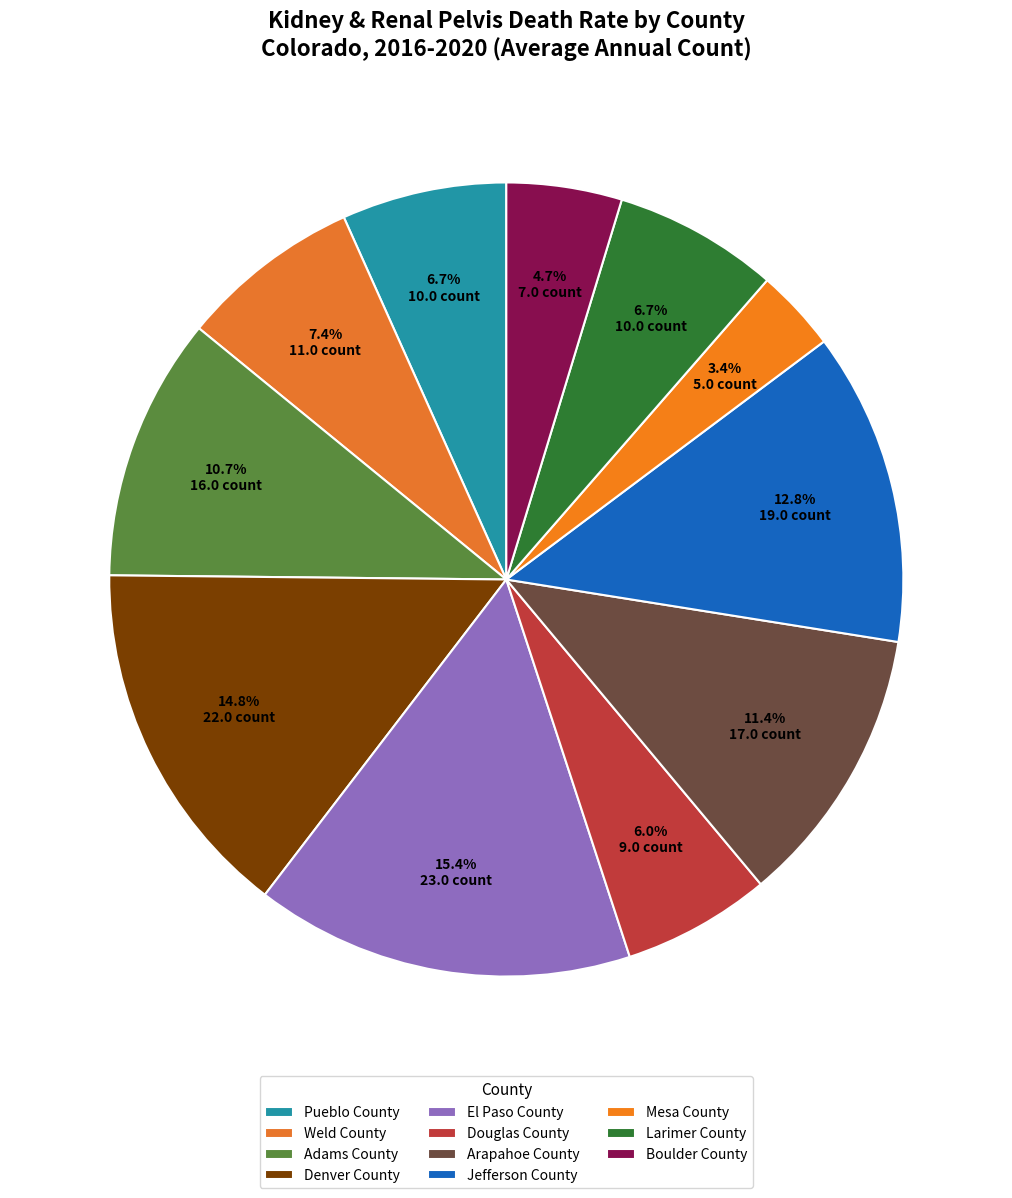

Which category has the smallest portion of the pie?

Mesa County